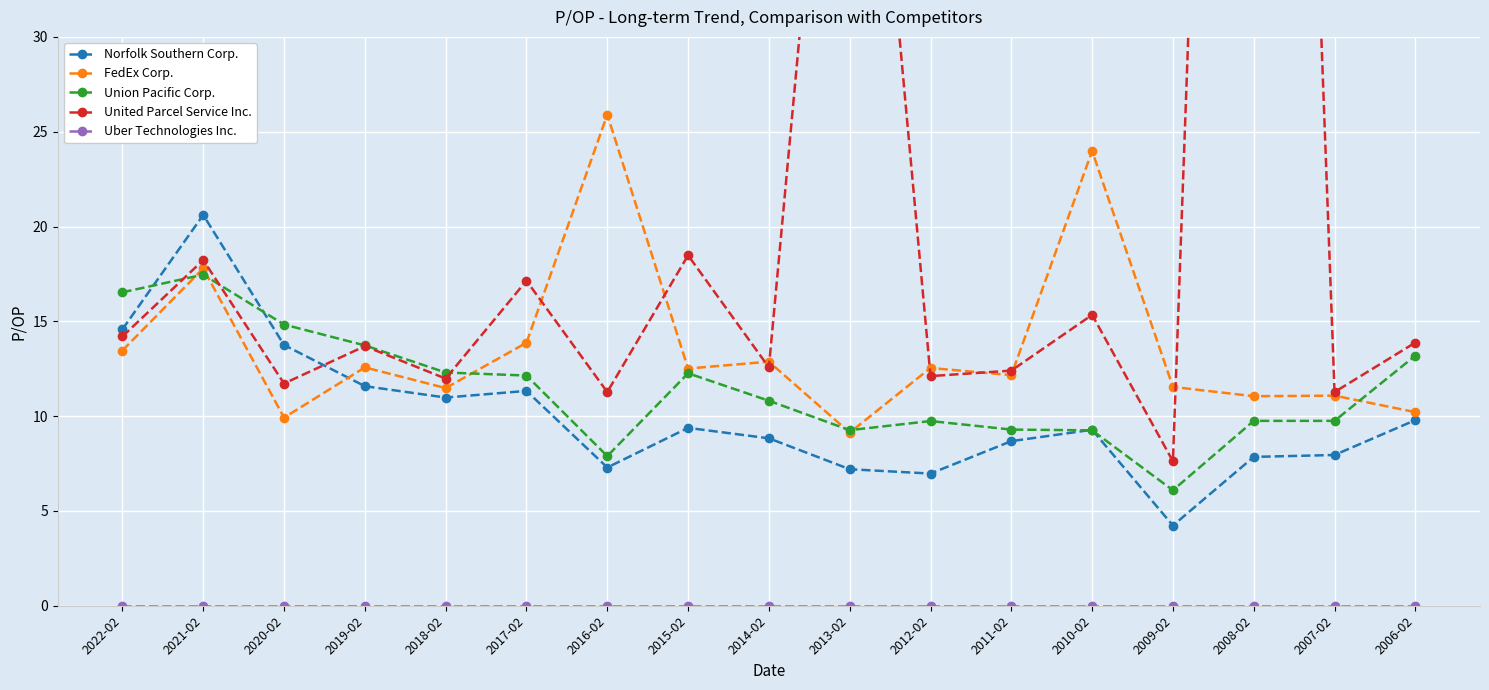

Does the chart display data point markers on the line(s)?

Yes